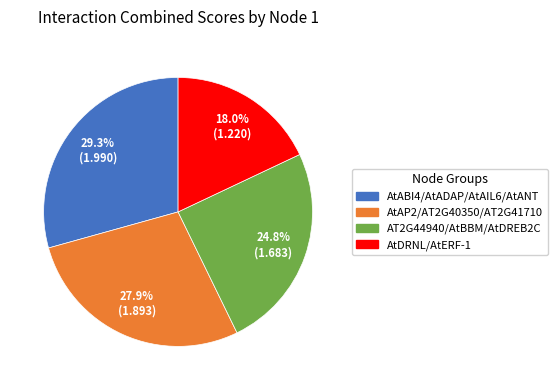

Rank the categories by value from highest to lowest.

AtABI4/AtADAP/AtAIL6/AtANT, AtAP2/AT2G40350/AT2G41710, AT2G44940/AtBBM/AtDREB2C, AtDRNL/AtERF-1